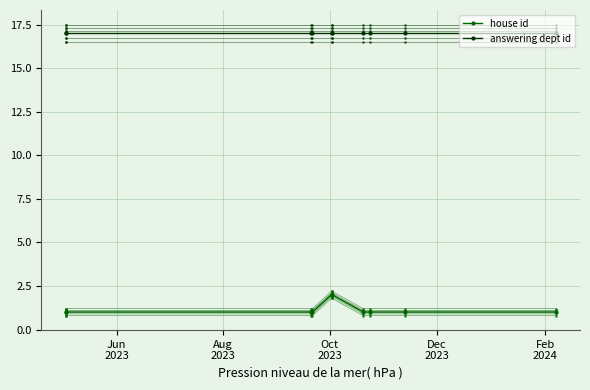

Is it true that the value at 2023-05-03 is 1?

False